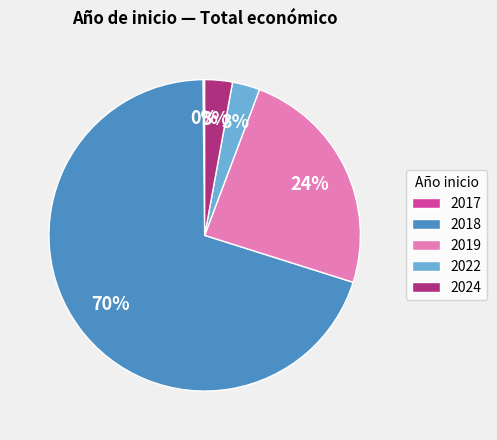

Which category has the biggest portion of the pie?

2018